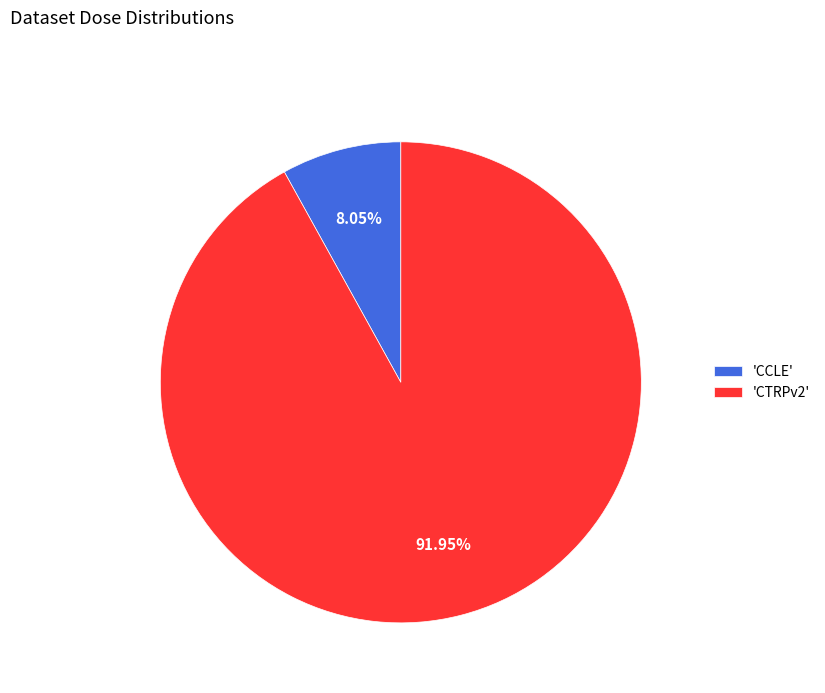

What is the ratio of the value at 'CTRPv2' to the value at 'CCLE'?

11.4